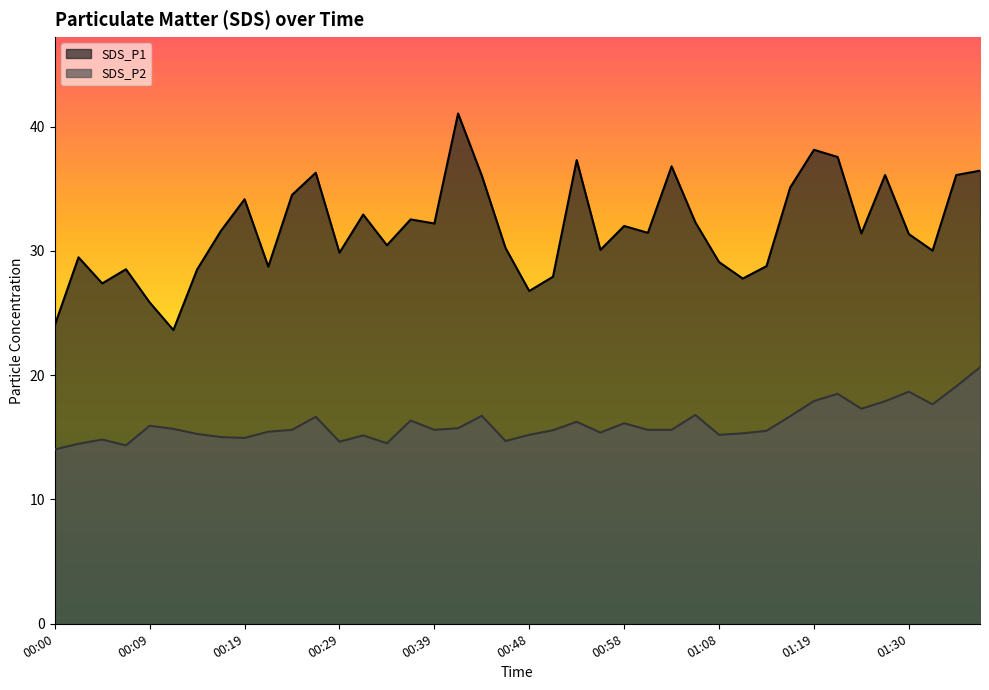

Which series changed the most between 00:00 and 01:10?

SDS_P1